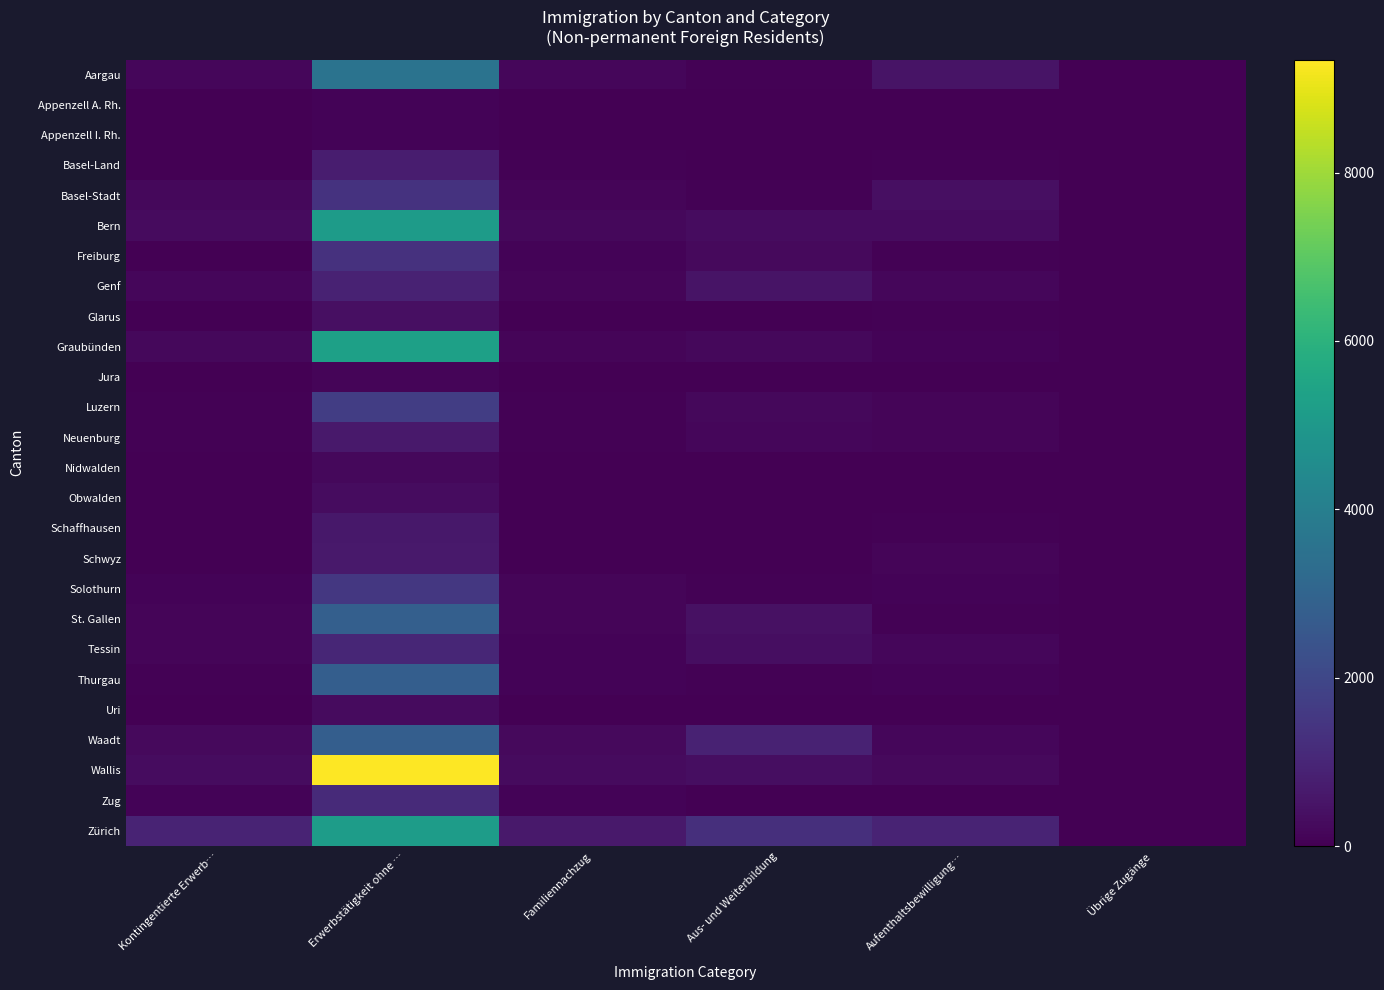

What is the greatest value displayed?

9343